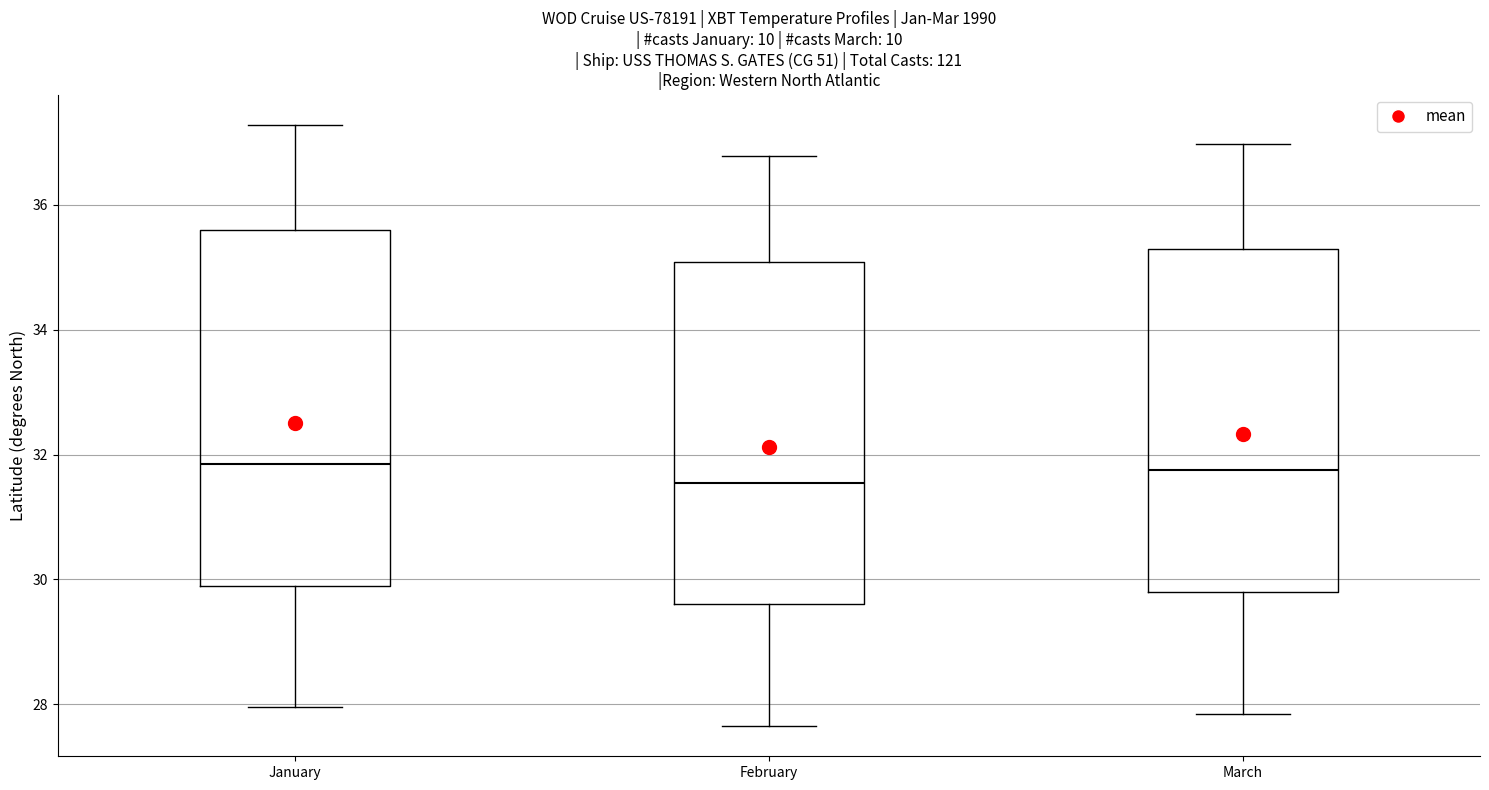

Where does the upper whisker of the box for February end on the y-axis? The values are not printed on the chart, so give them approximately, as read against the axis.

36.8